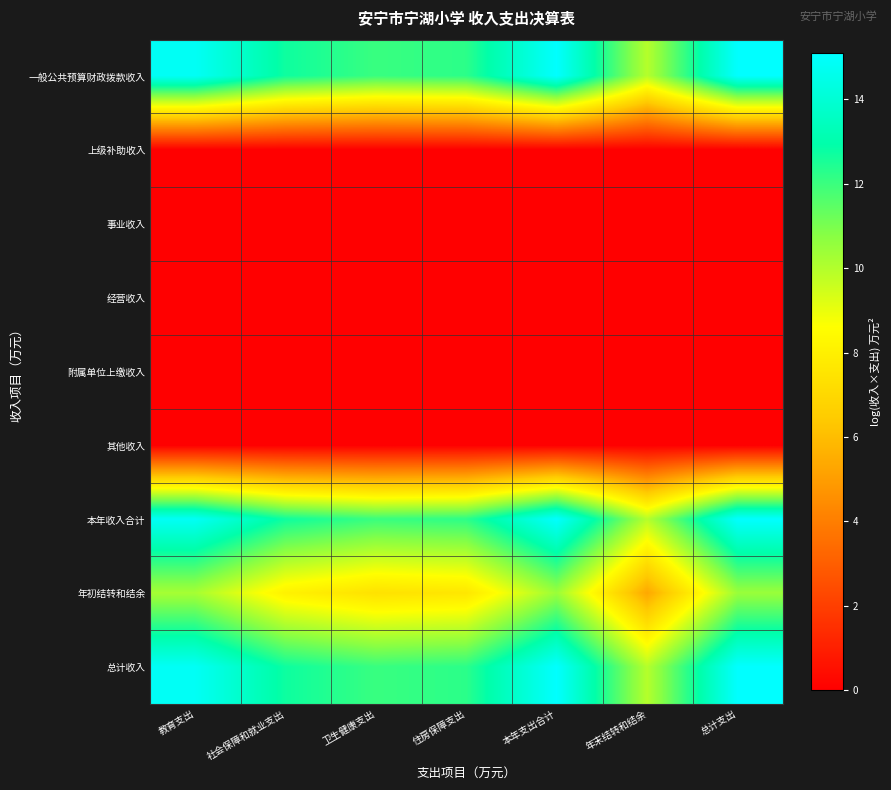

Rank the series by their maximum value, from lowest to highest.

上级补助收入, 事业收入, 经营收入, 附属单位上缴收入, 其他收入, 年初结转和结余, 一般公共预算财政拨款收入, 本年收入合计, 总计收入